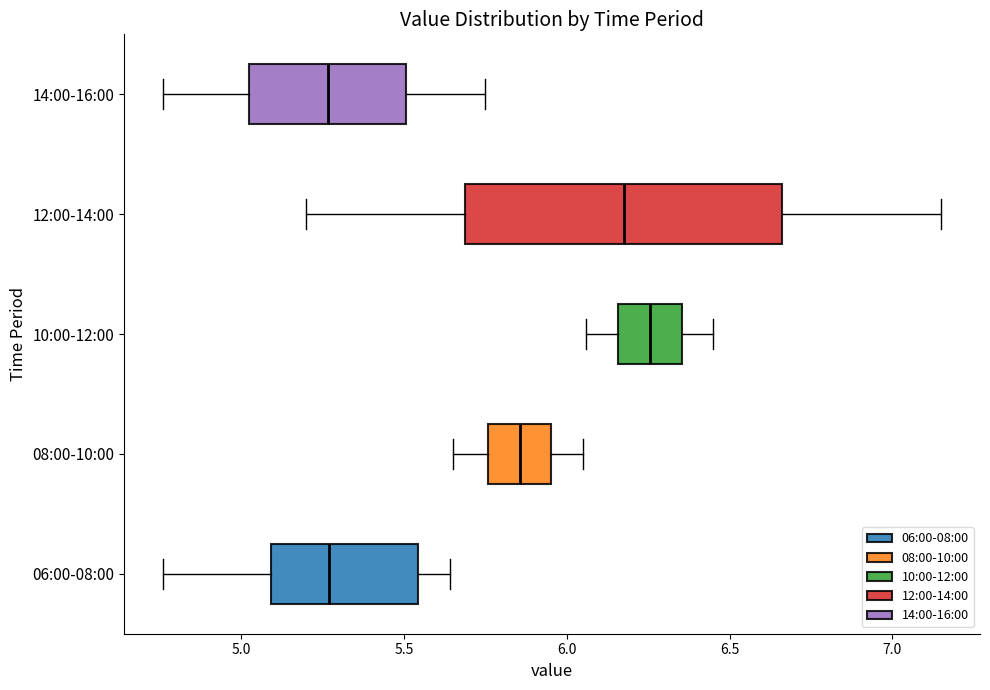

Where is the right edge of the box for 10:00-12:00 on the x-axis? The values are not printed on the chart, so give them approximately, as read against the axis.

6.35